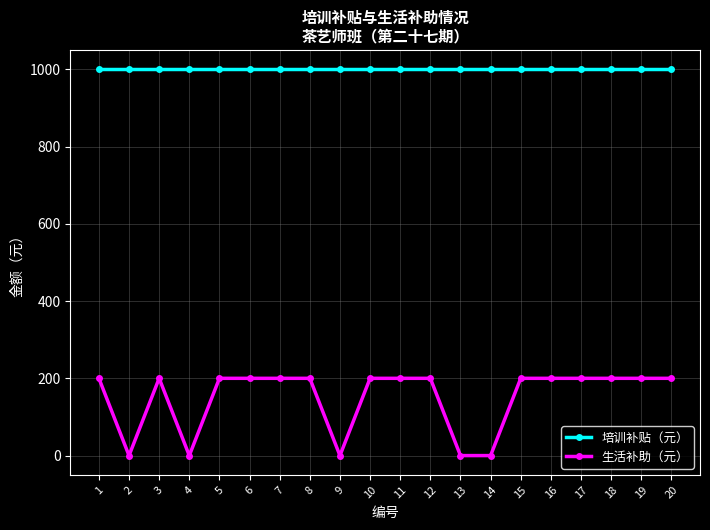

True or false: 生活补助（元） and 培训补贴（元） cross at least once.

False